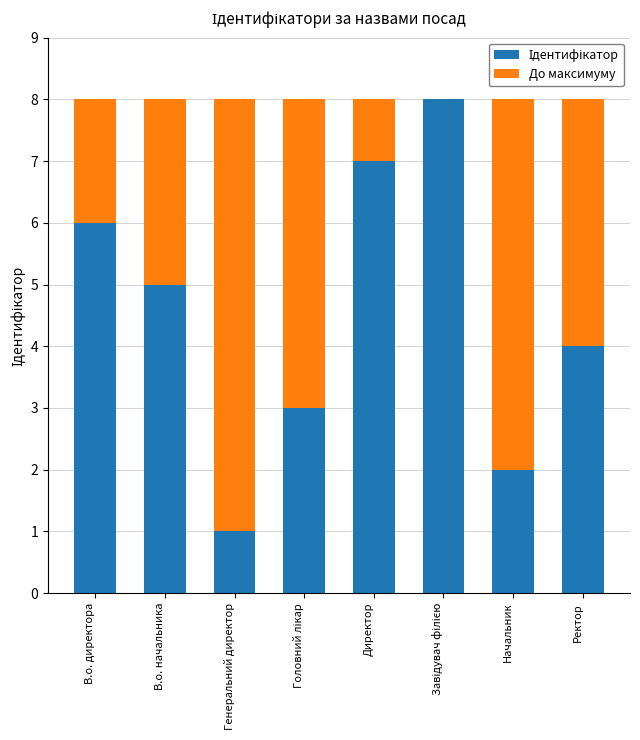

What is the total value across all series at В.о. директора?

8